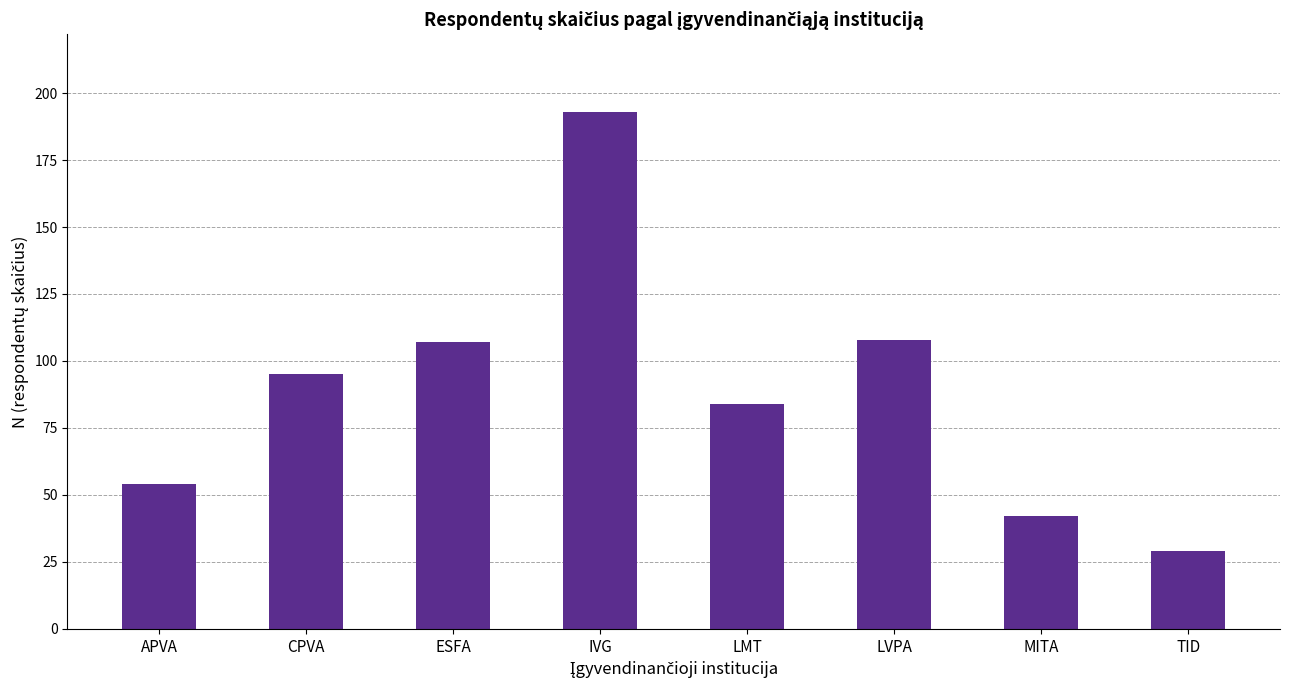

What is the label of the 8th bar from the left?

TID